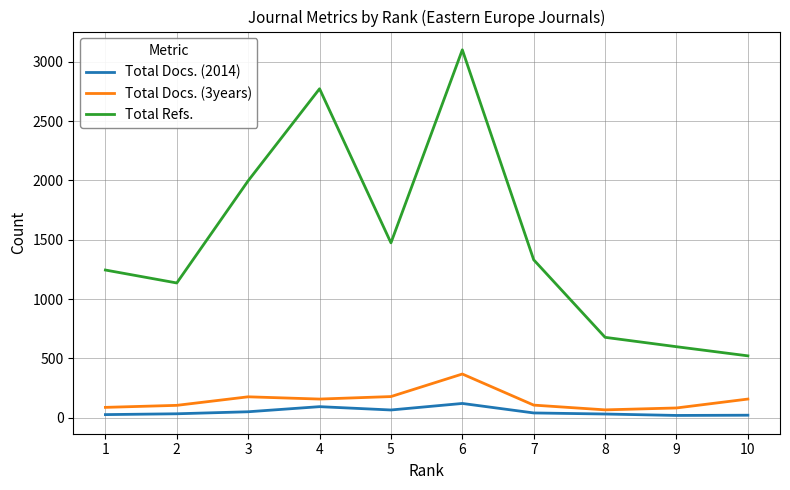

What is the lowest value of the Total Refs. series?

522